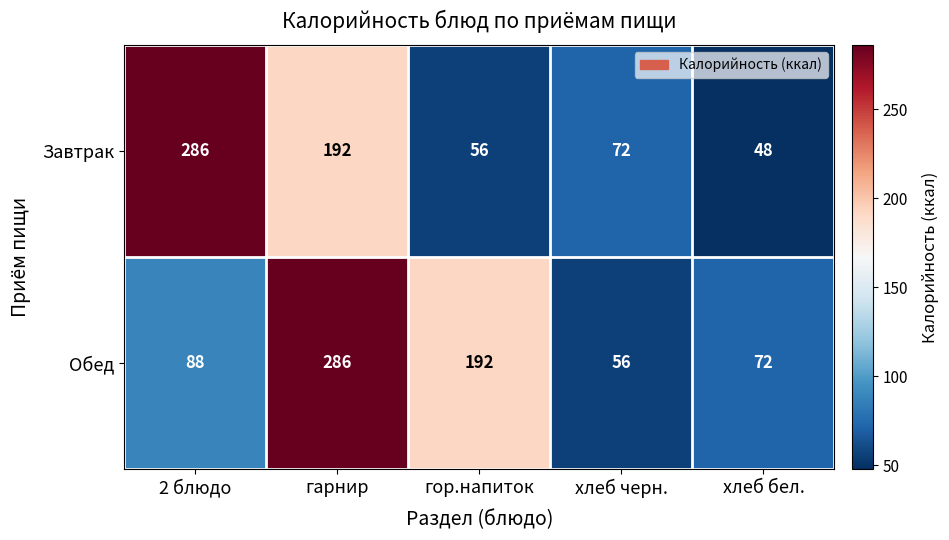

How many values in the Завтрак series are below 72?

2